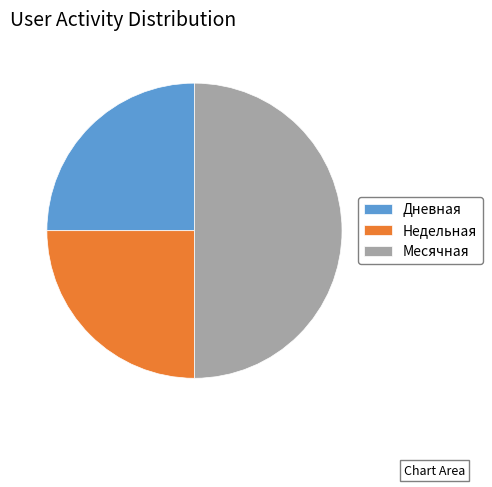

Is the sum of Месячная and Дневная greater than half?

Yes